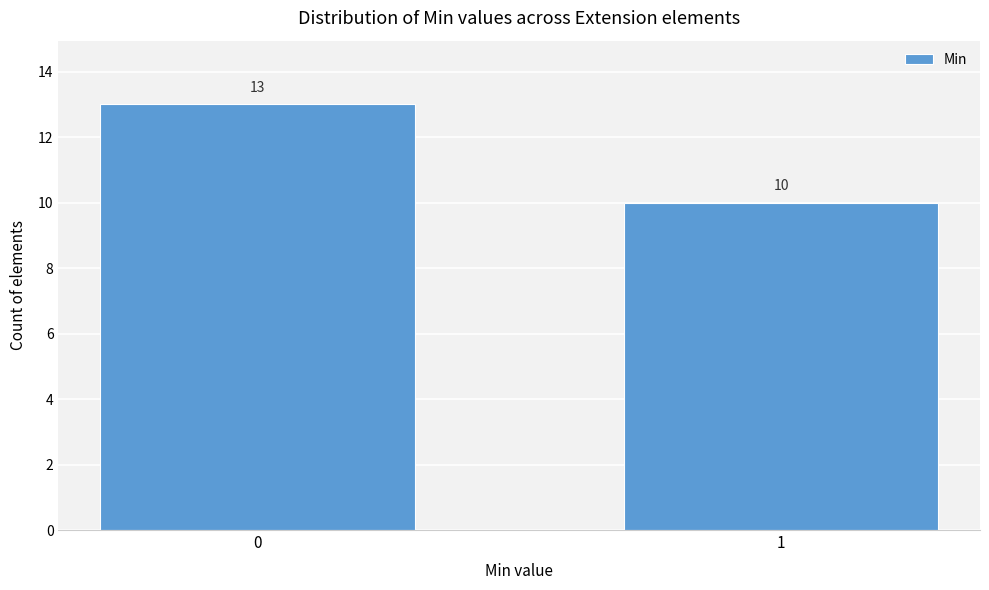

Reading right to left, extract all data points from this chart.

10	13